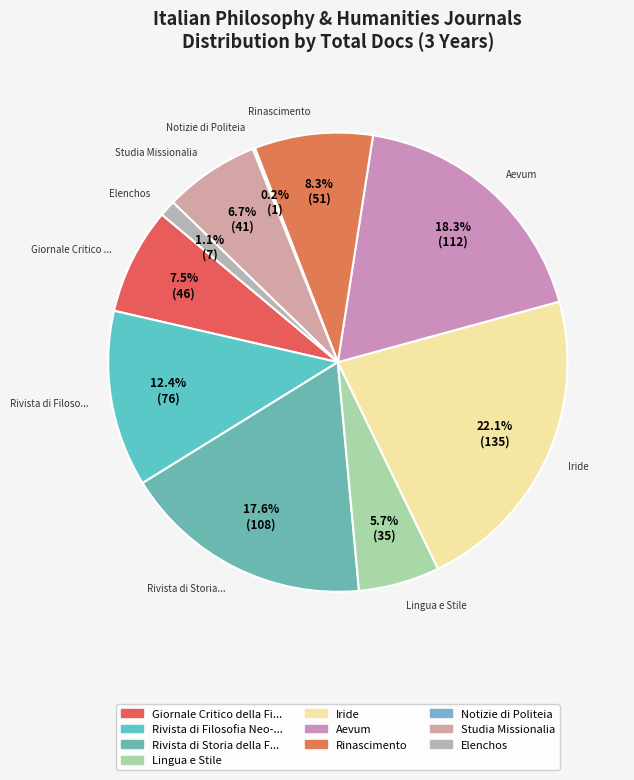

Does any single category account for the majority?

No